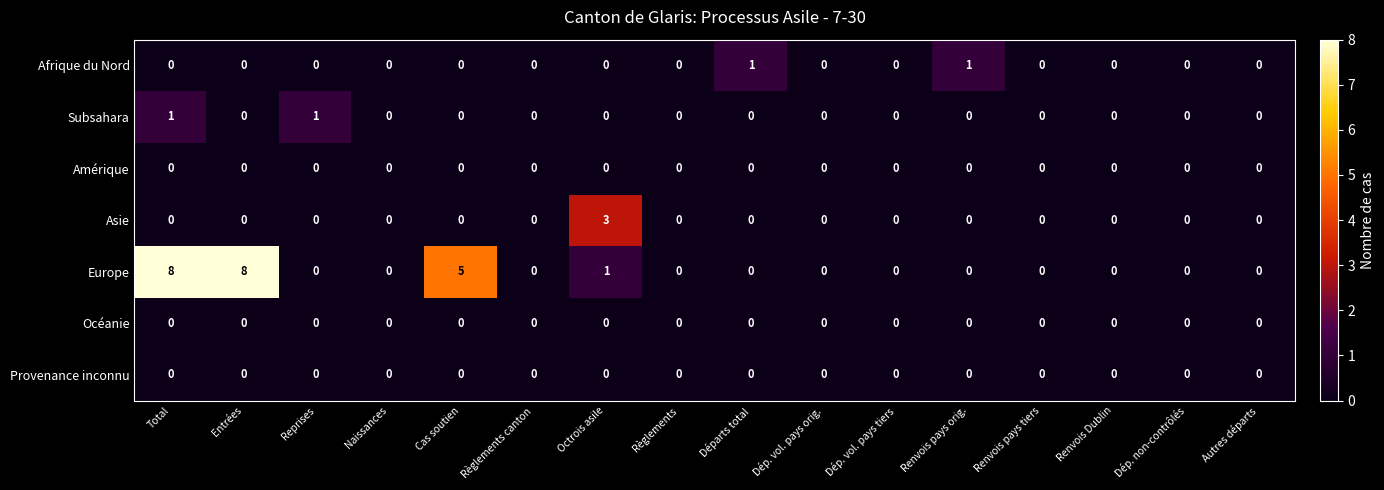

Which series has the largest total across all categories?

Europe